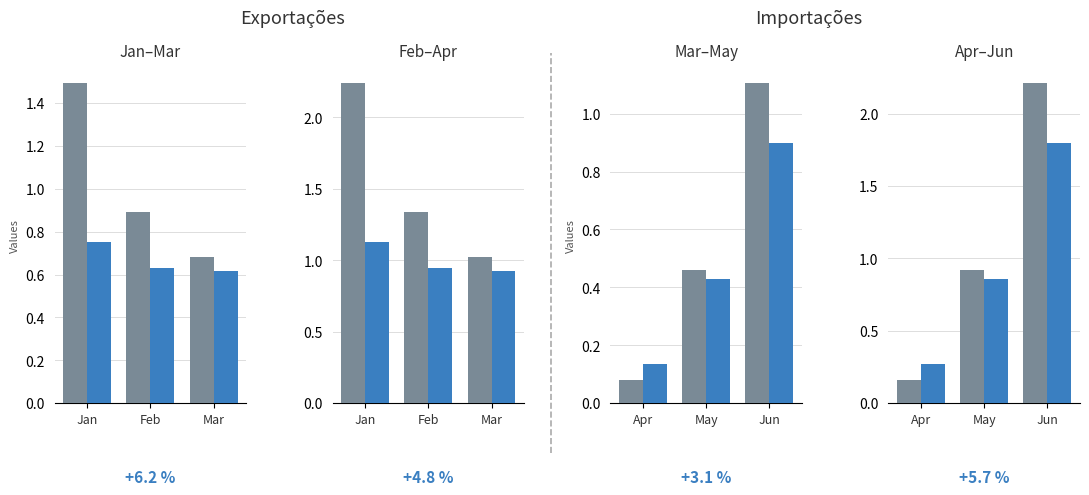

What is the difference between the Jun values at Jun and May?

0.9